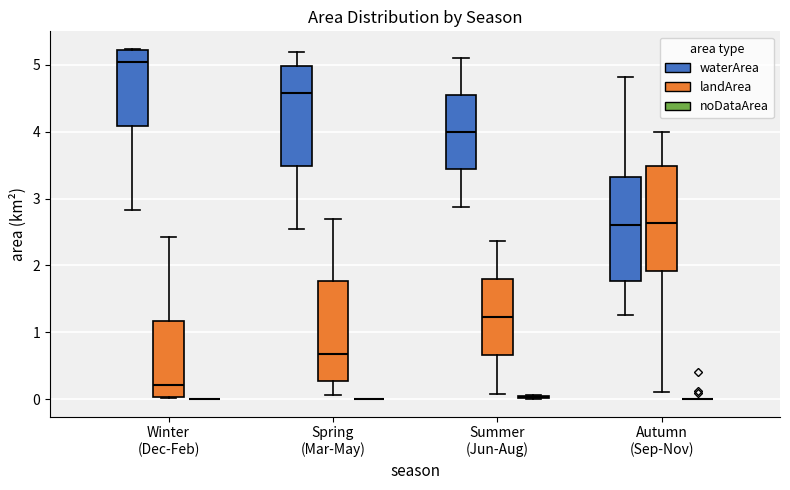

Reading left to right, read every box against the y-axis: the position of its median line, the range the box covers, and the ends of its whiskers. The values are not printed on the chart, so give them approximately, as read against the axis.

Winter (Dec-Feb) (waterArea): median 5.0, box 4.1 to 5.2, whiskers 2.8 to 5.2
Winter (Dec-Feb) (landArea): median 0.2, box 0.0 to 1.2, whiskers 0.0 to 2.4
Winter (Dec-Feb) (noDataArea): box collapsed to a line at 0.0, whiskers 0.0 to 0.0
Spring (Mar-May) (waterArea): median 4.6, box 3.5 to 5.0, whiskers 2.6 to 5.2
Spring (Mar-May) (landArea): median 0.7, box 0.3 to 1.8, whiskers 0.1 to 2.7
Spring (Mar-May) (noDataArea): box collapsed to a line at 0.0, whiskers 0.0 to 0.0
Summer (Jun-Aug) (waterArea): median 4.0, box 3.4 to 4.6, whiskers 2.9 to 5.1
Summer (Jun-Aug) (landArea): median 1.2, box 0.7 to 1.8, whiskers 0.1 to 2.4
Summer (Jun-Aug) (noDataArea): box collapsed to a line at 0.0, whiskers 0.0 to 0.1
Autumn (Sep-Nov) (waterArea): median 2.6, box 1.8 to 3.3, whiskers 1.3 to 4.8
Autumn (Sep-Nov) (landArea): median 2.6, box 1.9 to 3.5, whiskers 0.1 to 4.0
Autumn (Sep-Nov) (noDataArea): box collapsed to a line at 0.0, whiskers 0.0 to 0.0